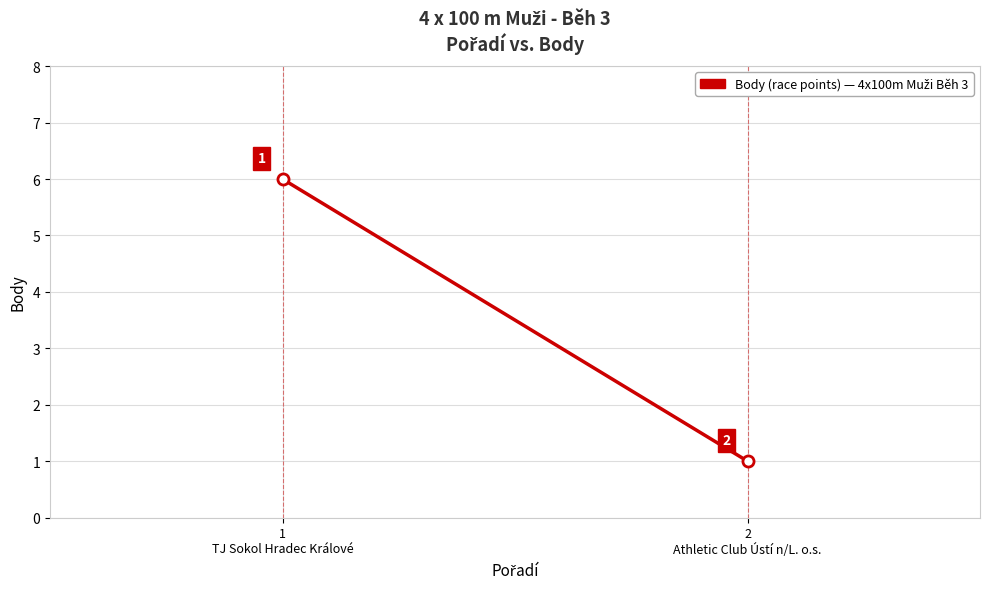

Reading right to left, list all the values displayed in this chart.

1	6